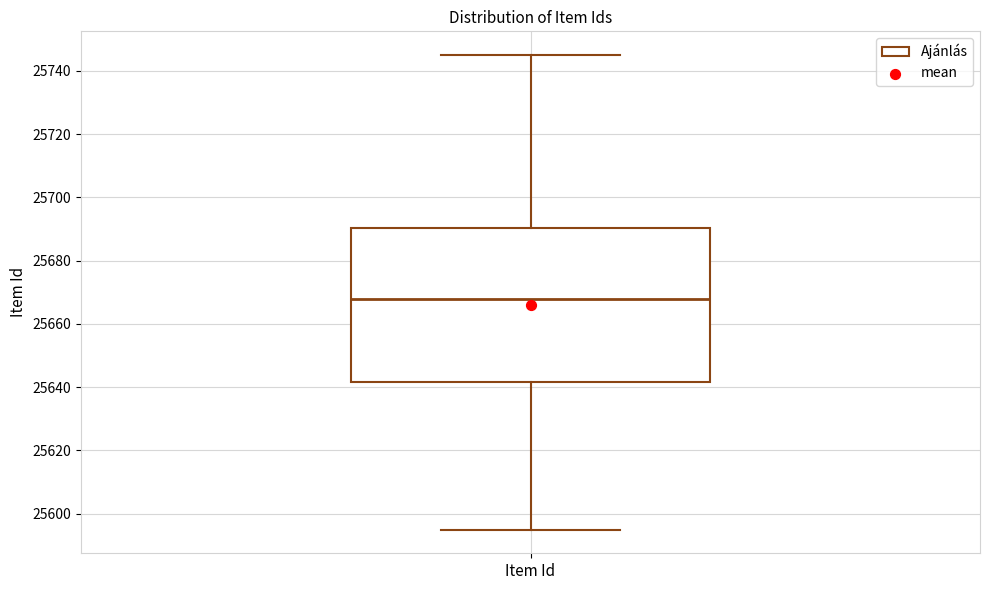

Transcribe this box plot: give where the median line is, the range the box spans, and where the two whiskers end, as read against the y-axis. The values are not printed on the chart, so give them approximately, as read against the axis.

median 25668, box 25642 to 25690, whiskers 25596 to 25746